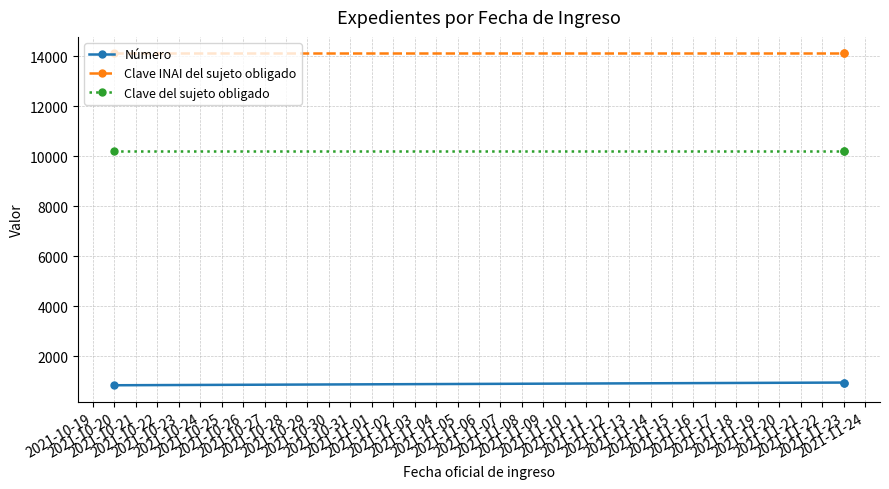

The value of Clave INAI del sujeto obligado at 2021-11-23 is 14112. True or false?

True